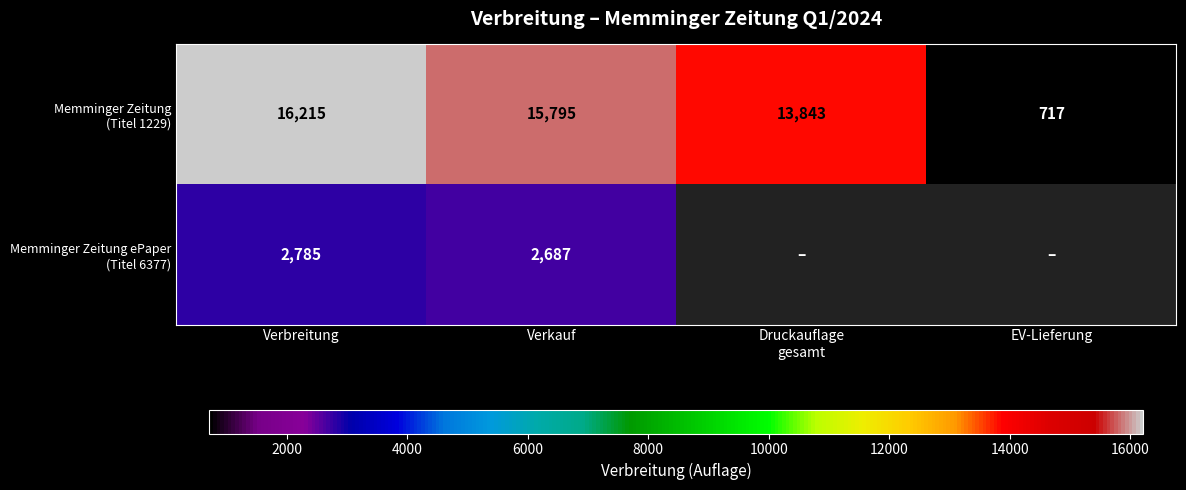

What is the total value across all series at Verbreitung?

19000